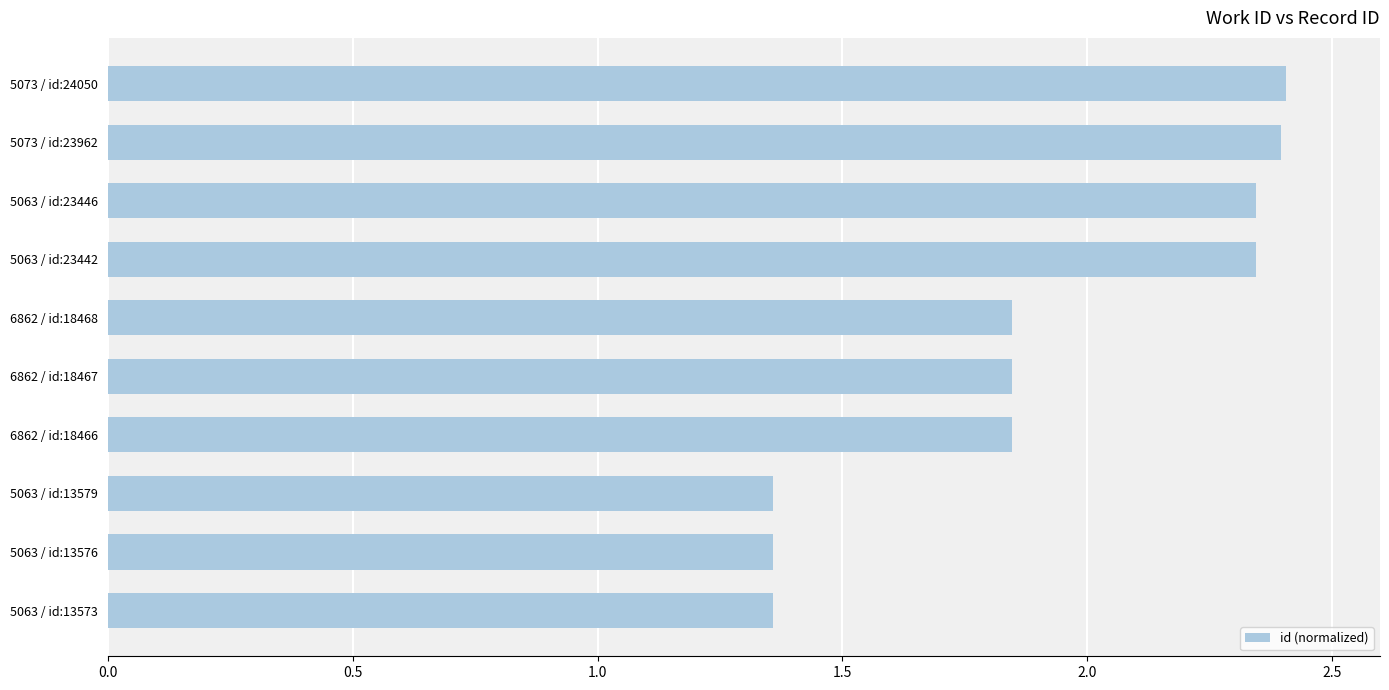

True or false: the data shows 2.1 at 5063 / id:13573.

False